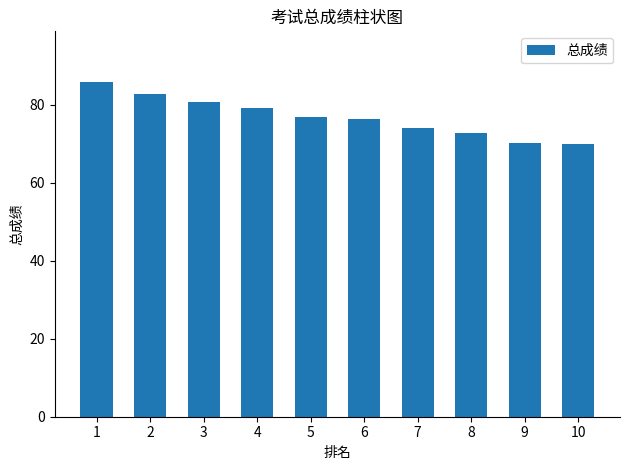

Is it true that the value at 1 is 125.7?

False